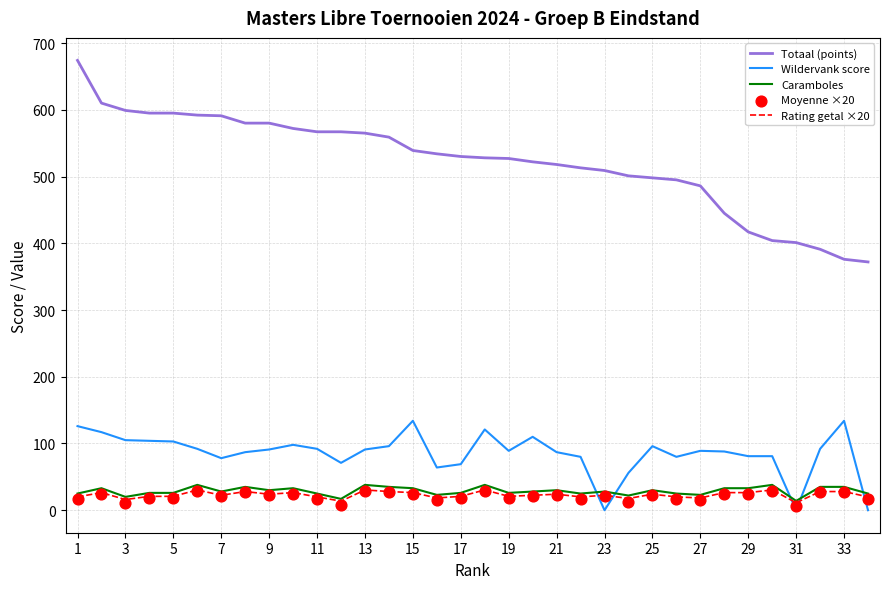

Which series has the widest spread of Y values?

Totaal (points)